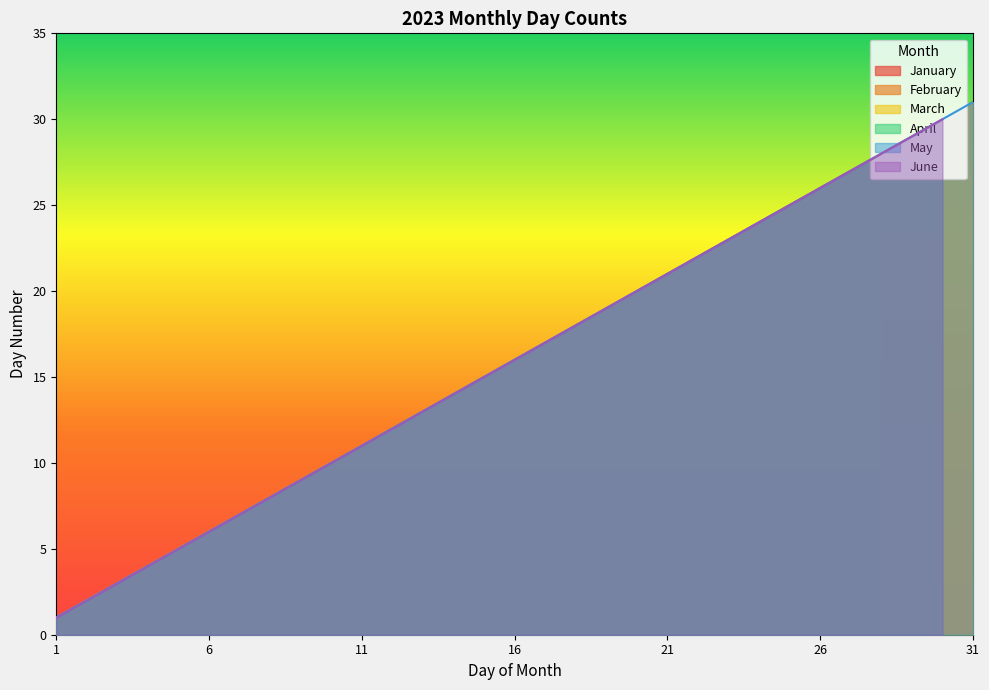

At which category is the sum across all series the highest?

31